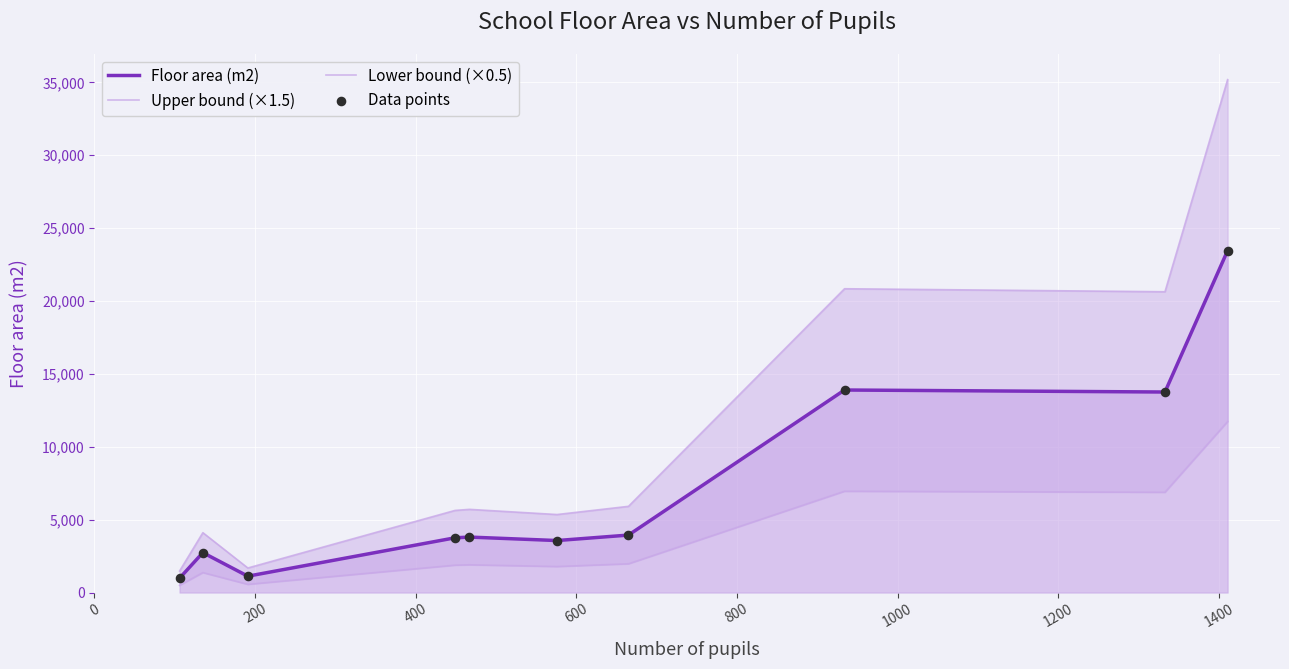

What are all the series names shown in the legend?

Floor area (m2), Upper bound (×1.5), Lower bound (×0.5), Data points